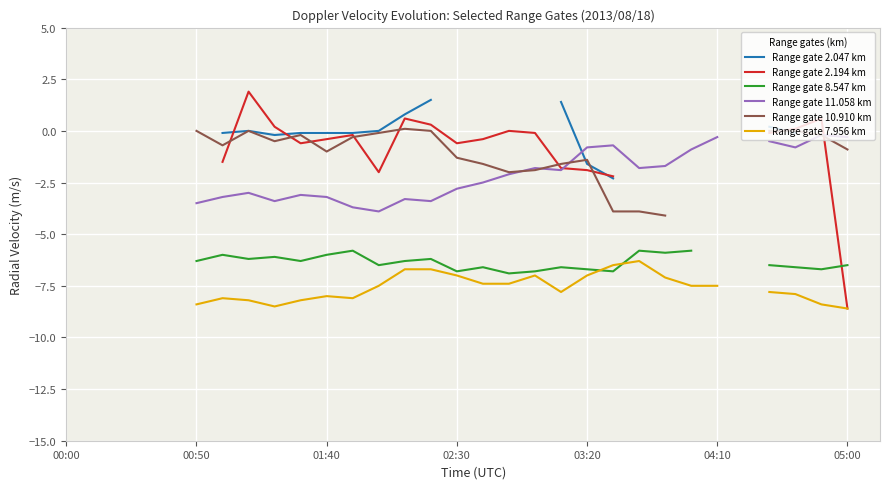

True or false: Range gate 10.910 km has more than 0 interior local peaks.

True